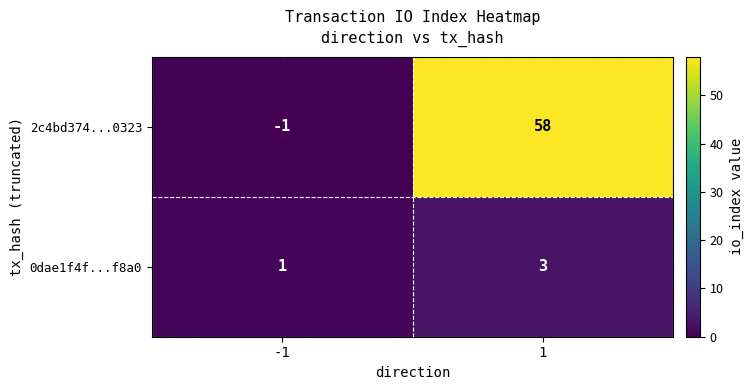

What is the greatest value displayed?

58